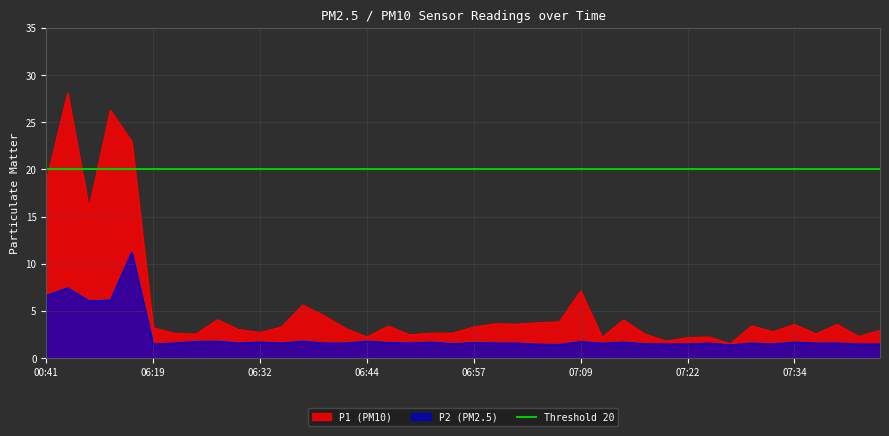

At which category does the chart reach its peak across all series?

00:43